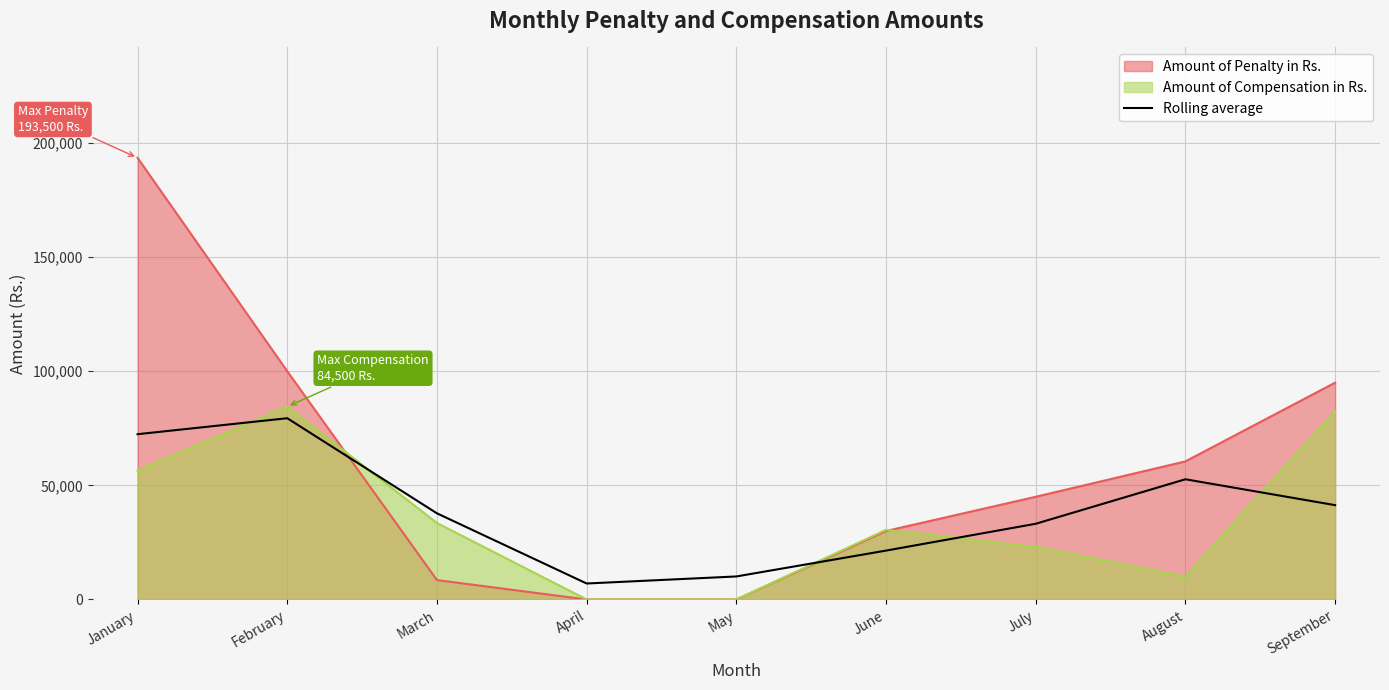

Rank the categories by value from highest to lowest.

February, January, August, September, March, July, June, May, April